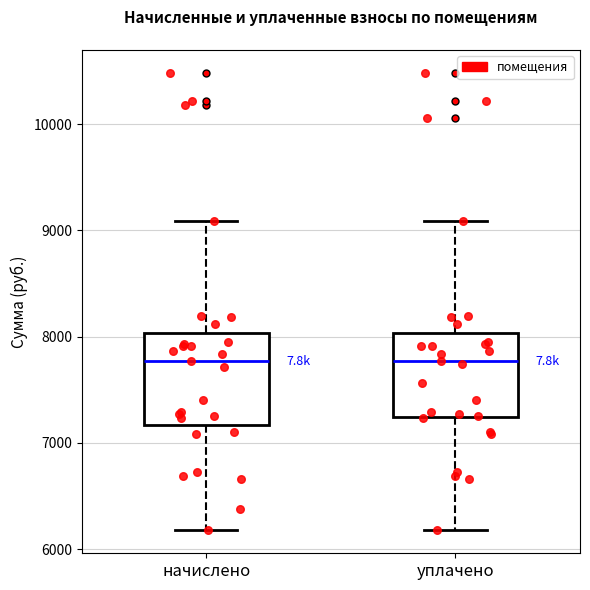

Reading left to right, transcribe this box plot: for each box, give where its median line is, the range the box spans, and where its two whiskers end, as read against the y-axis. The values are not printed on the chart, so give them approximately, as read against the axis.

начислено: median 7800, box 7200 to 8000, whiskers 6200 to 9100
уплачено: median 7800, box 7200 to 8000, whiskers 6200 to 9100